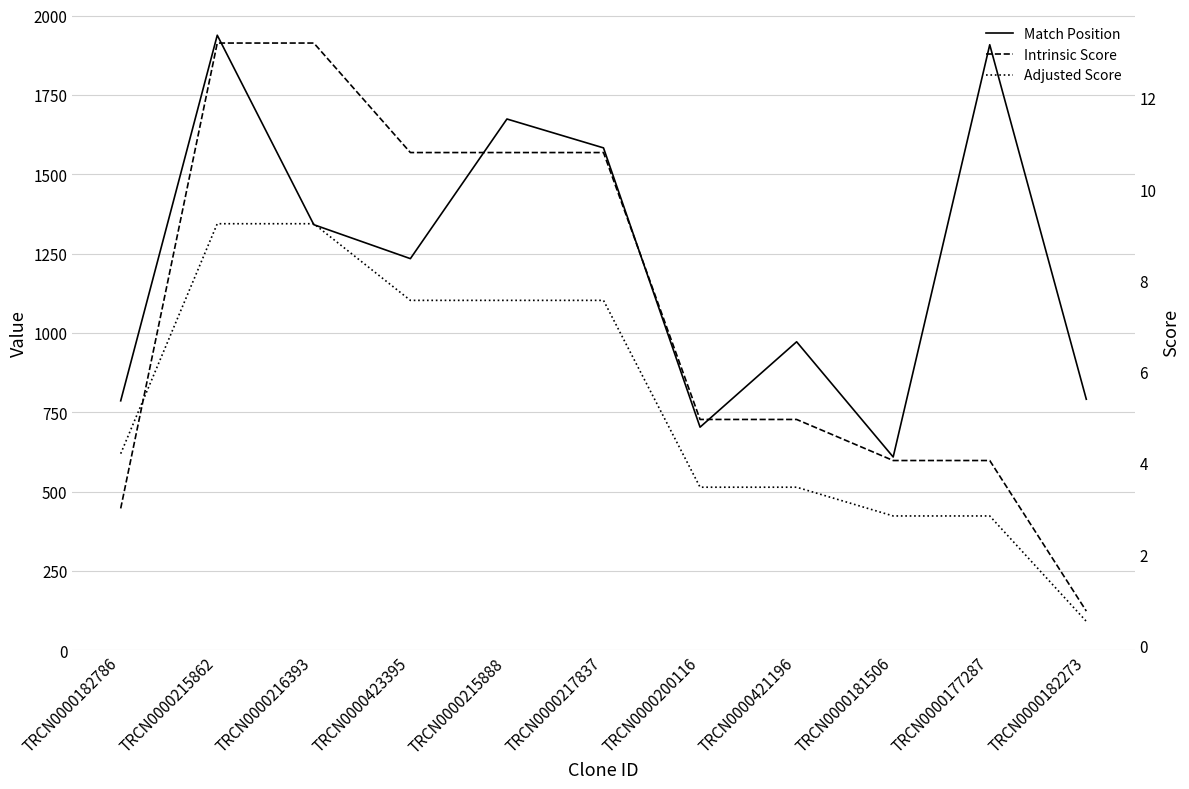

What is the difference between the maximum and minimum values in the Intrinsic Score series?

12.4